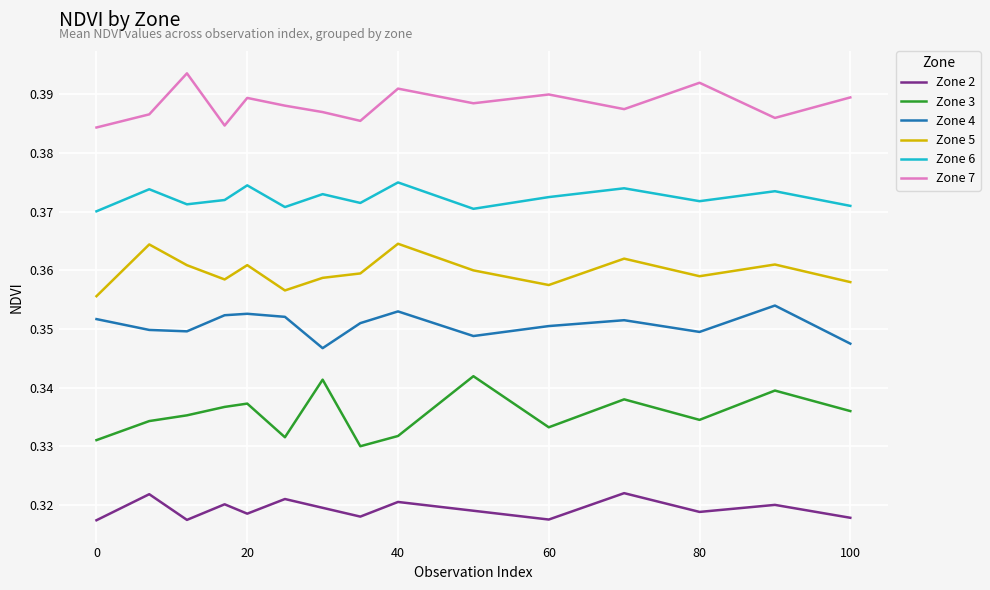

Which series has the largest total across all categories?

Zone 7